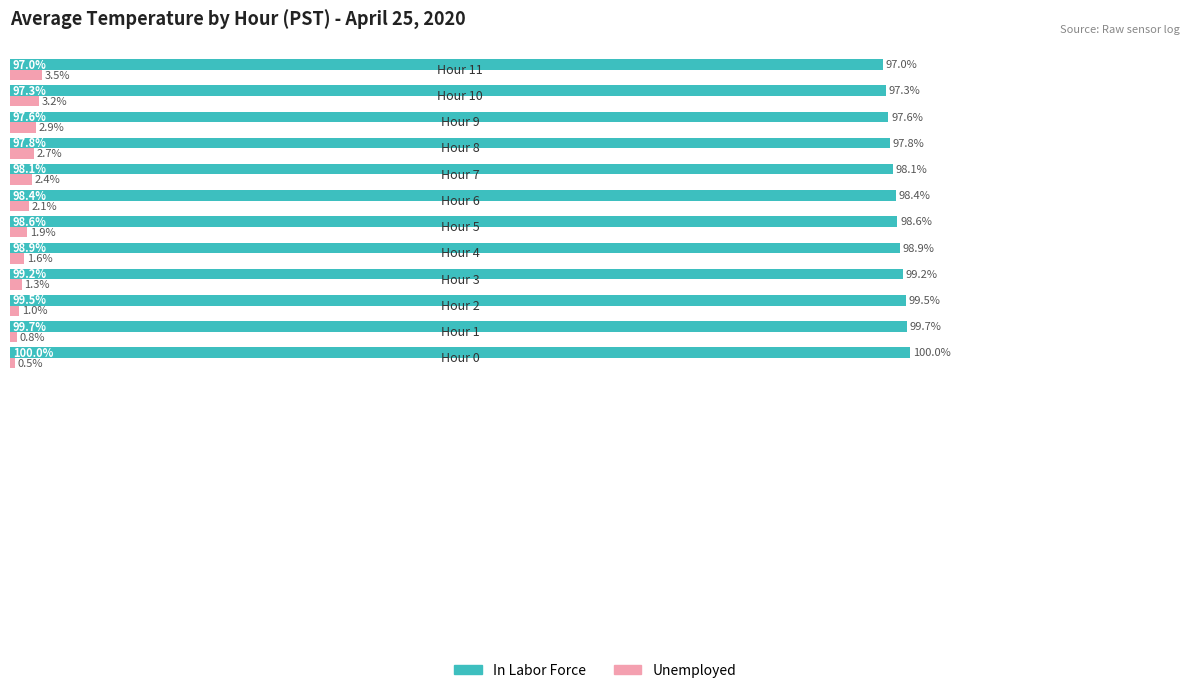

Which series has the largest total across all categories?

In Labor Force